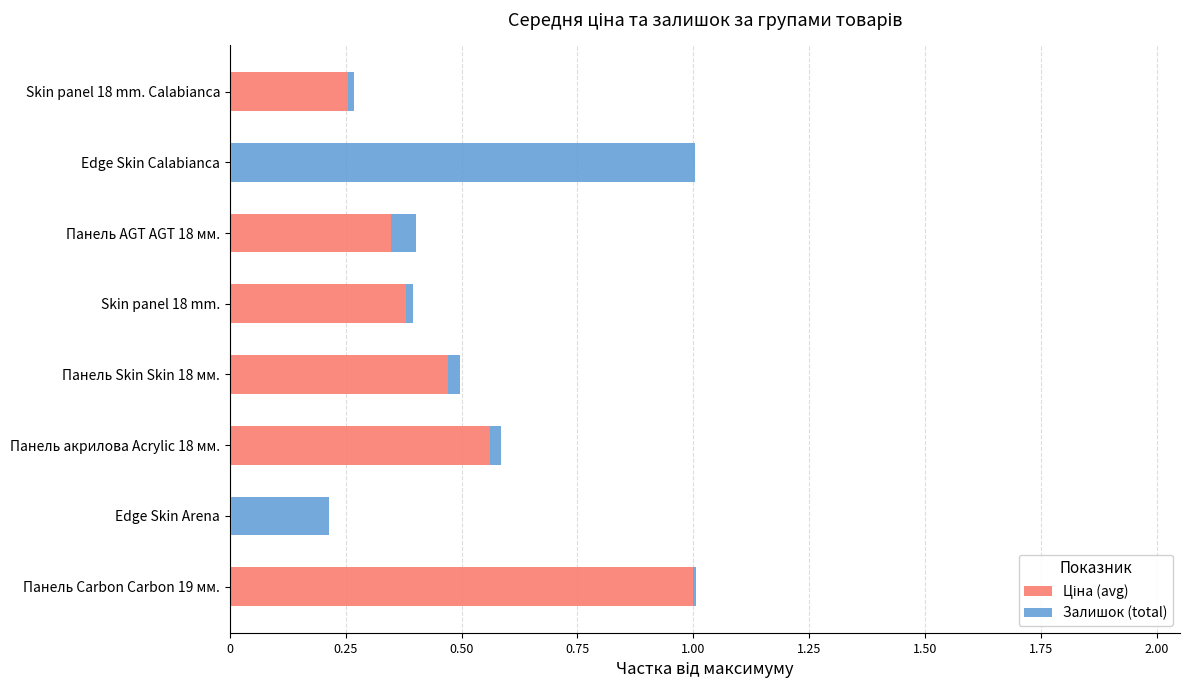

Count the number of categories in the chart.

8